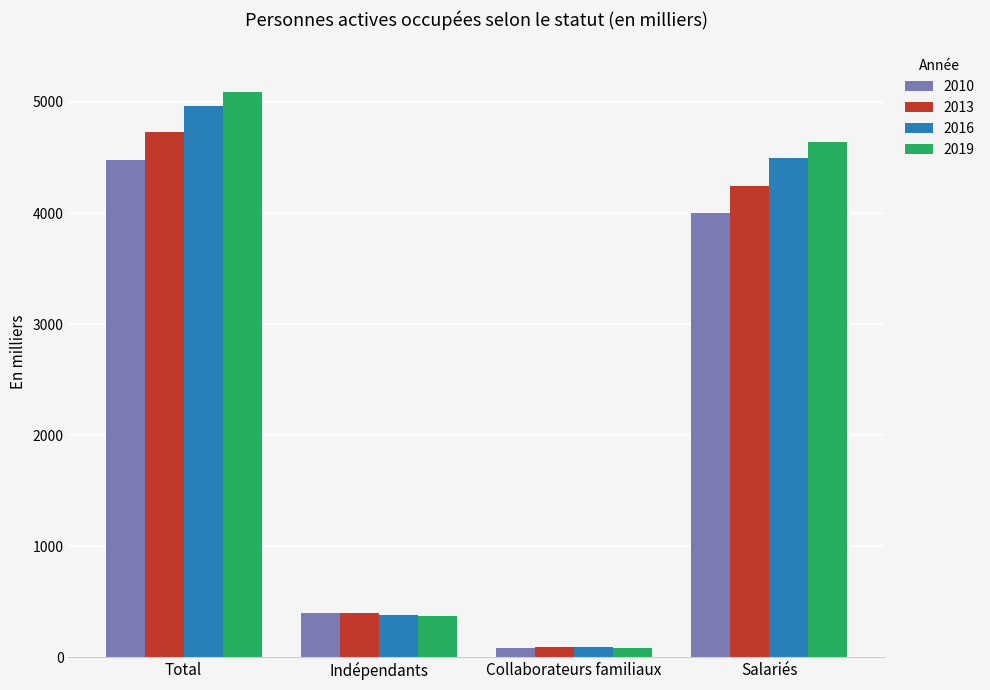

List the series in order of their overall mean, lowest first.

2010, 2013, 2016, 2019